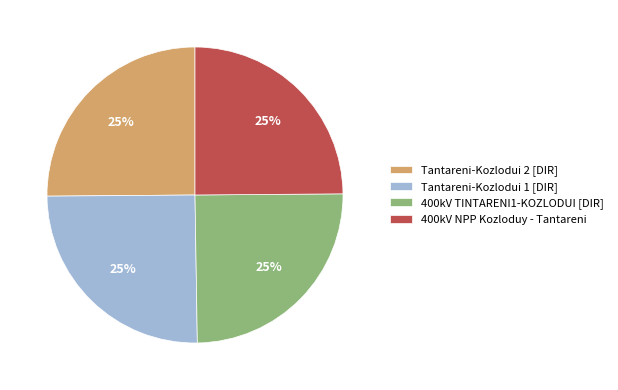

To the nearest percent, what portion does 400kV TINTARENI1-KOZLODUI [DIR] represent?

25%